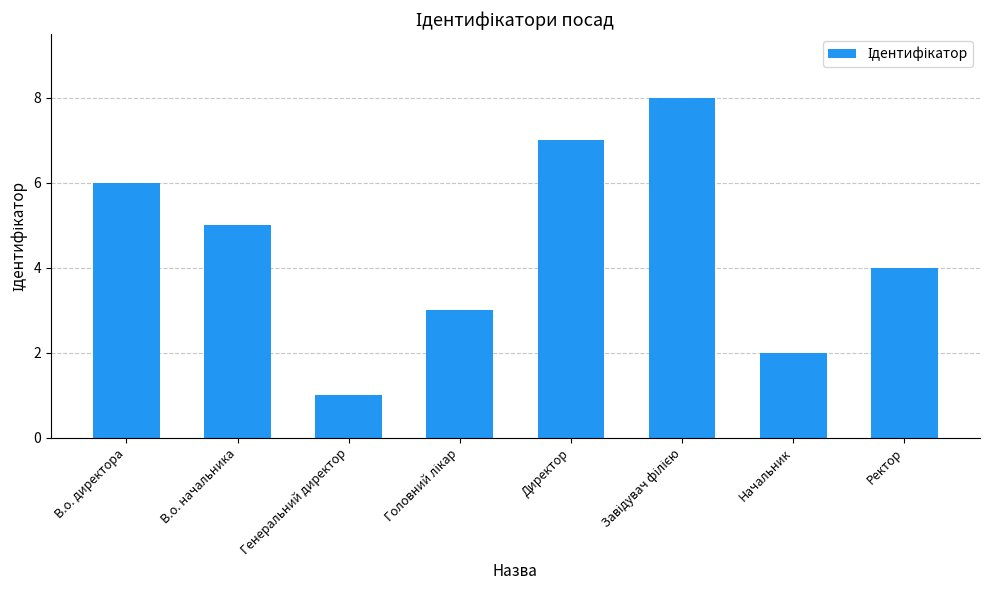

What is the sum of the values at Ректор and В.о. директора?

10